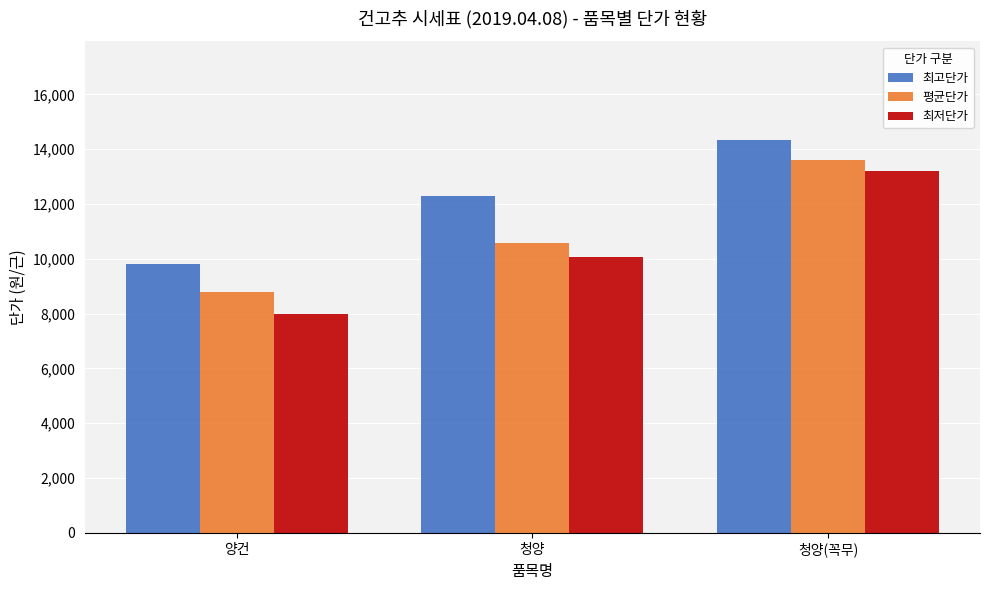

What is the difference between the highest and lowest values at 청양(꼭무)?

1150